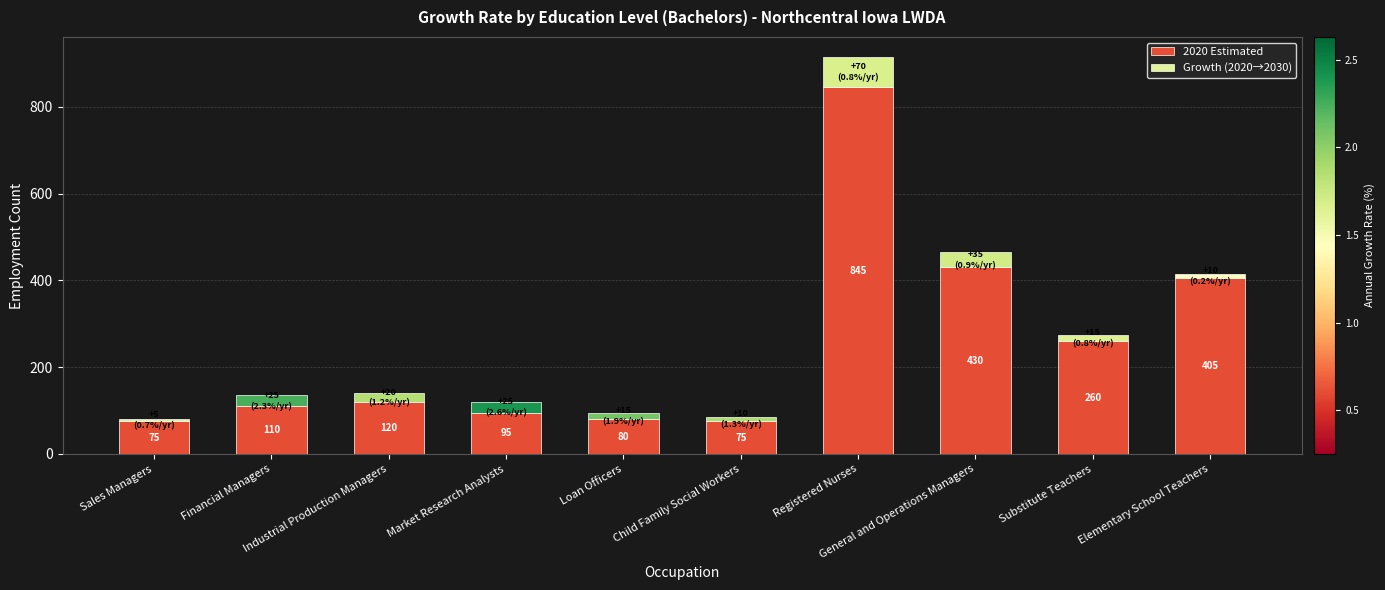

What is the difference between the maximum and minimum values in the 2020 Estimated series?

770